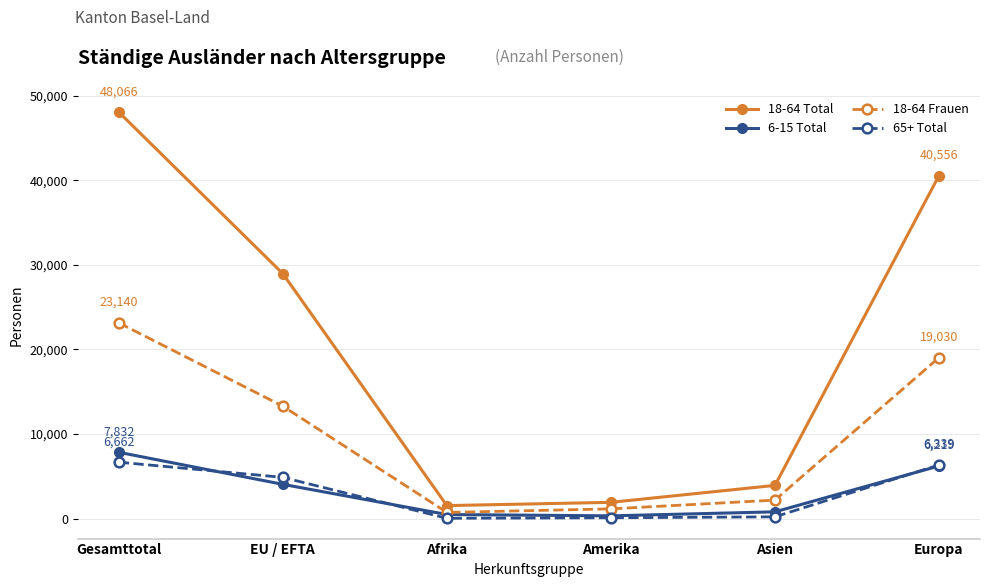

True or false: 65+ Total has a value of 4867 at EU / EFTA.

True